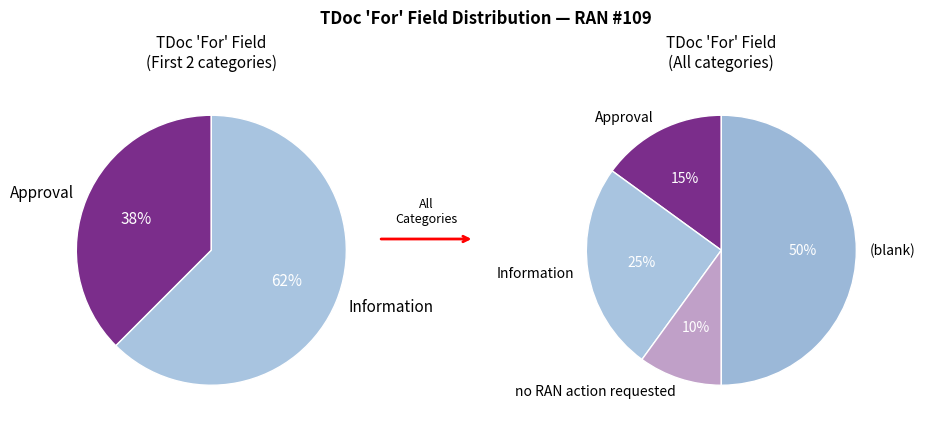

Is it true that Approval is 15% of the pie?

True